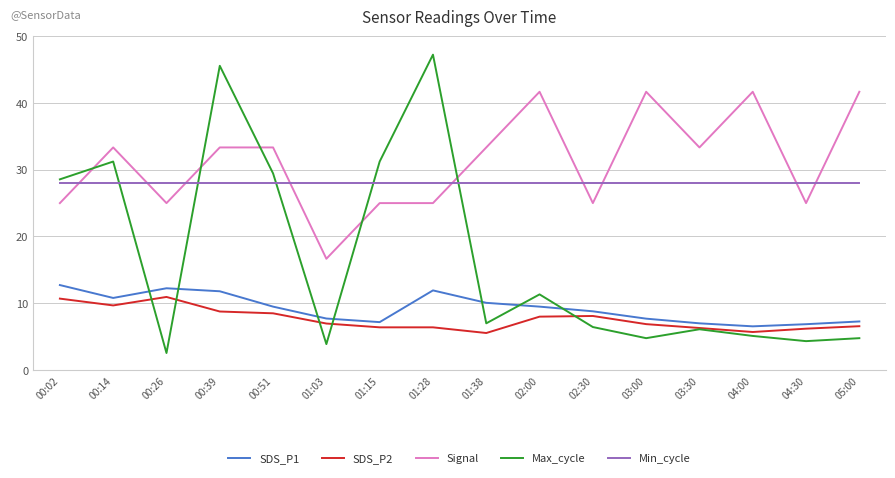

True or false: SDS_P2 and Signal intersect in this chart.

False